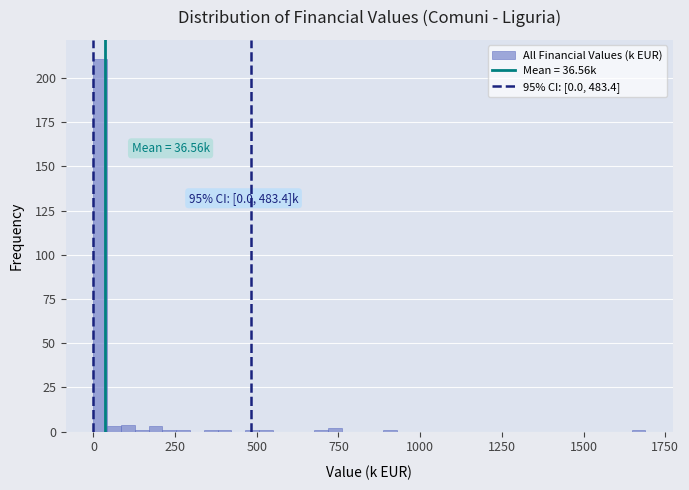

Read against the x-axis, roughly where is the centre of the tallest bar?

0